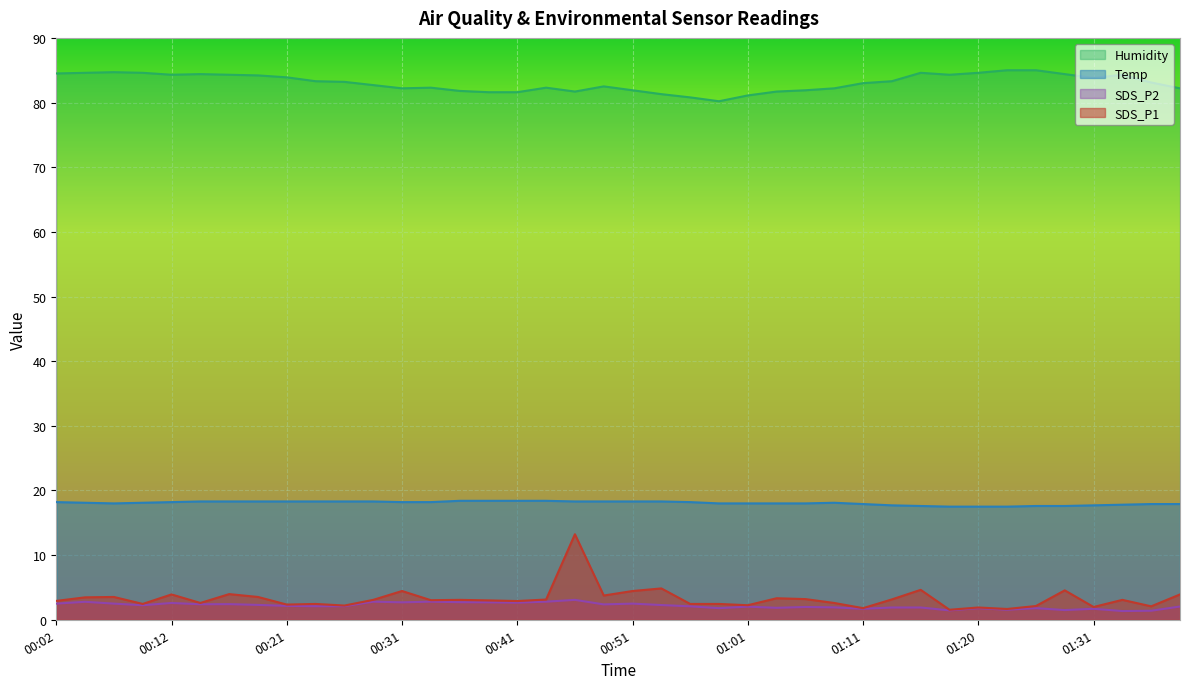

Which series has the widest spread of values?

SDS_P1